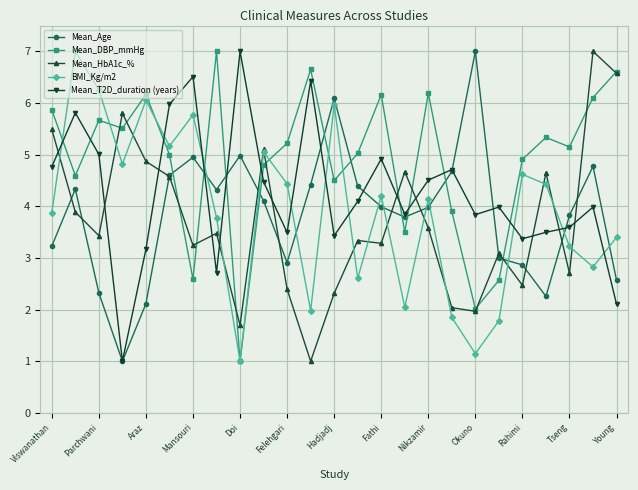

What is the lowest value of the BMI_Kg/m2 series?

1.0